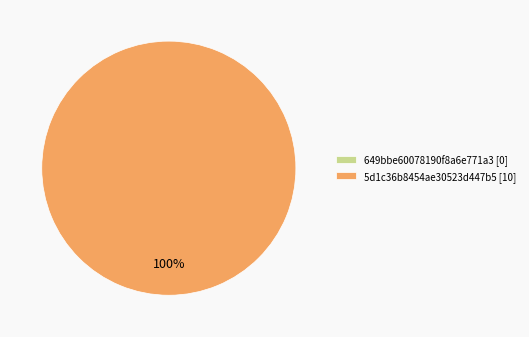

What percentage is NOT represented by 649bbe60078190f8a6e771a3?

100.0%